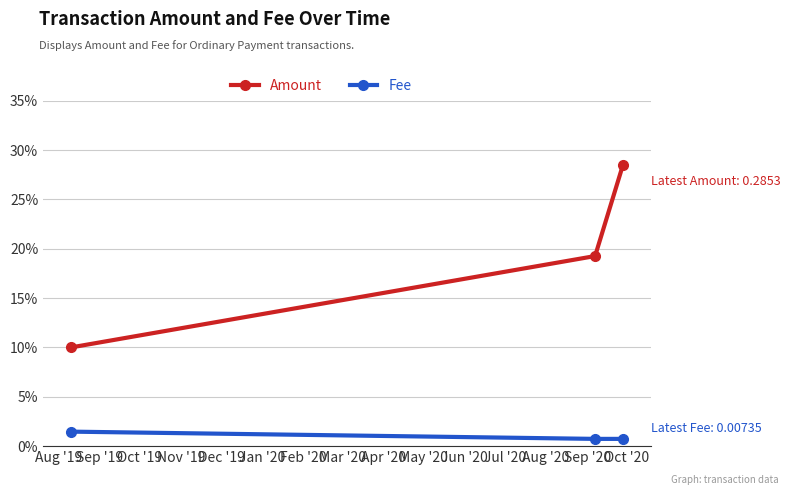

What are all the series names shown in the legend?

Amount, Fee